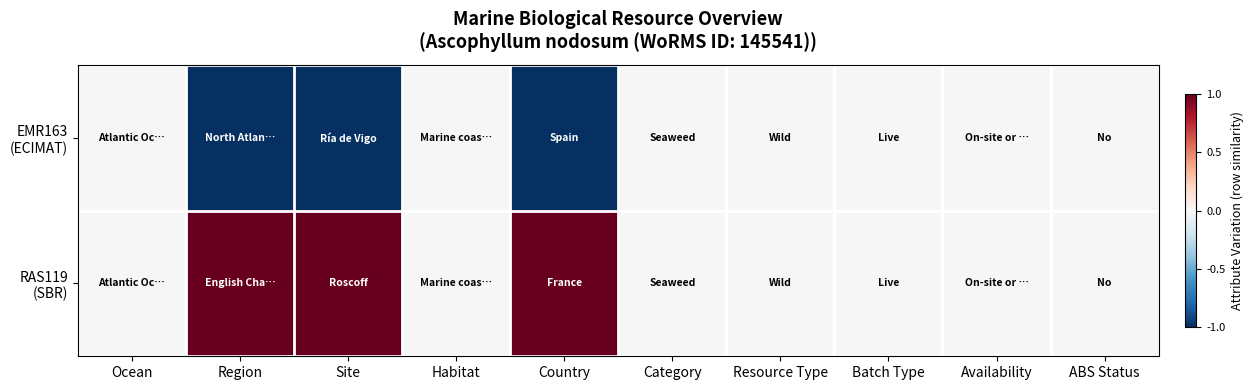

Which series has the largest range (max minus min)?

EMR163 (ECIMAT)